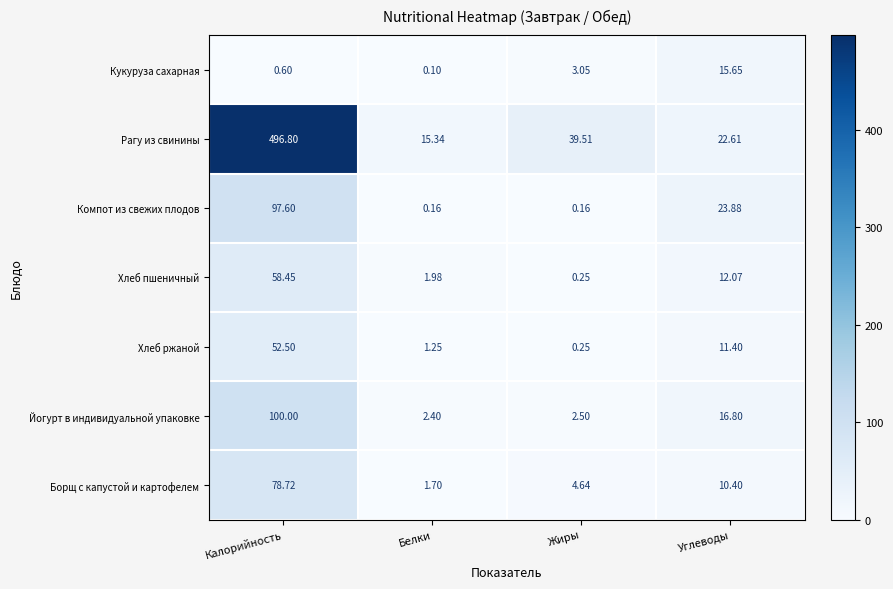

Which category has the lowest value across all series?

Белки